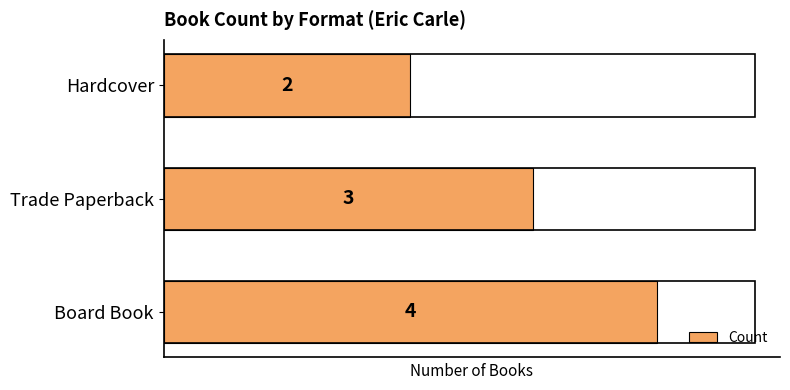

What is the difference between the maximum and minimum values?

2